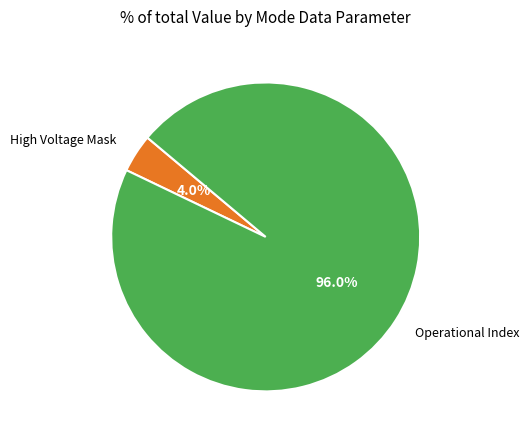

Rank the categories by value from lowest to highest.

High Voltage Mask, Operational Index